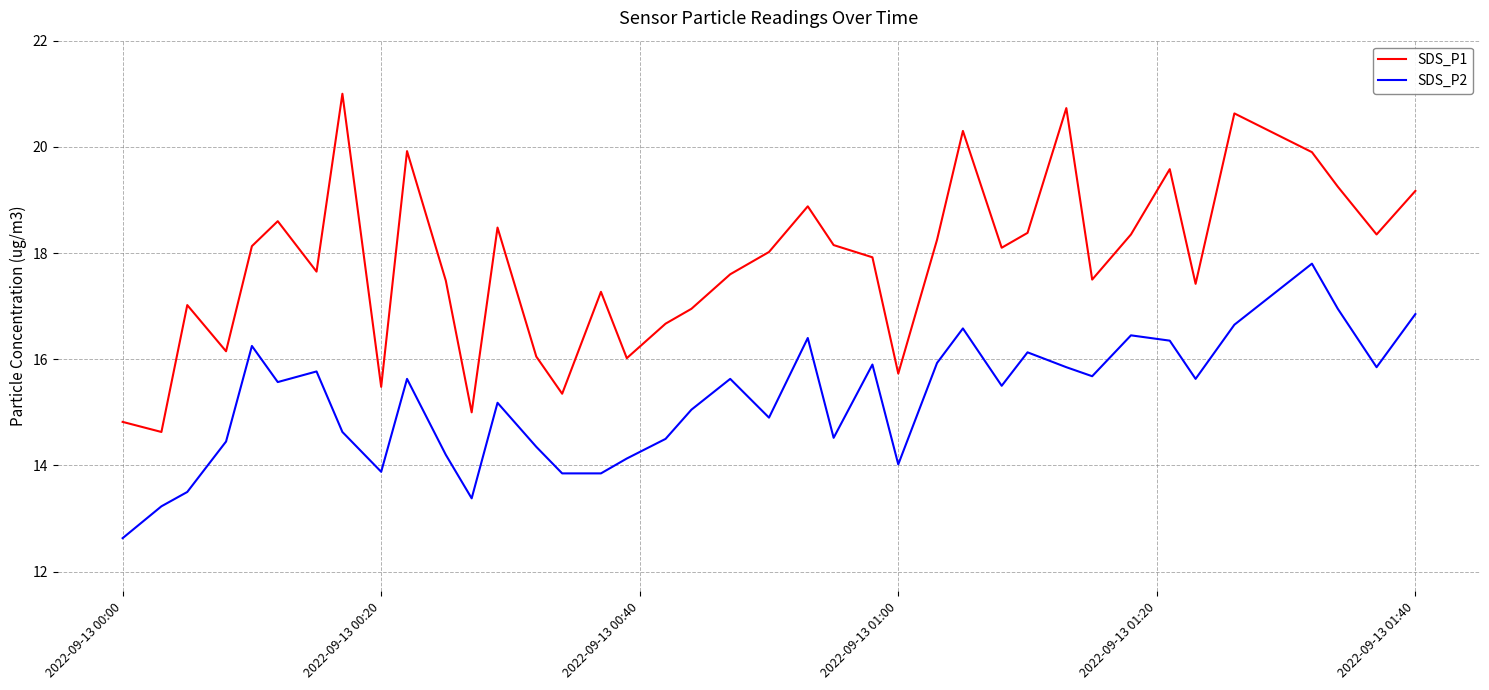

Does the chart have visible grid lines?

Yes